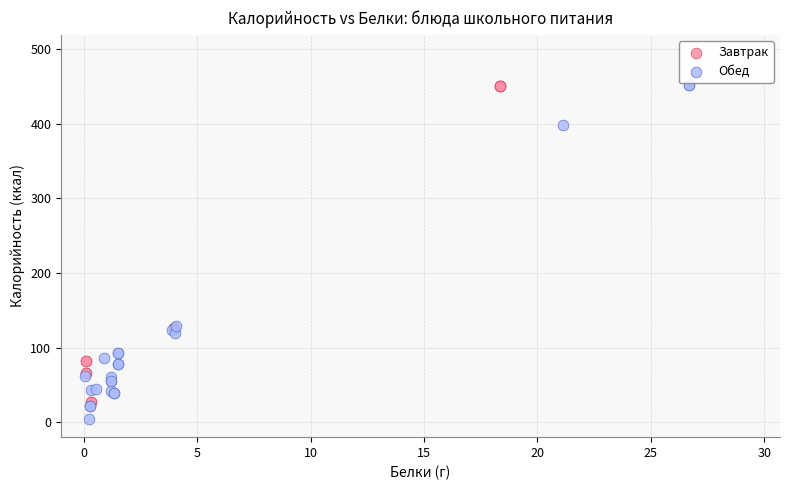

Which series contains the lowest Y value?

Обед